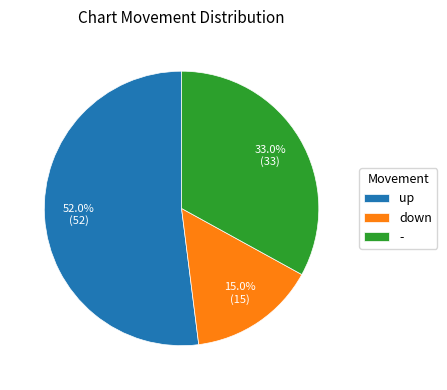

How many slices are in this pie chart?

3